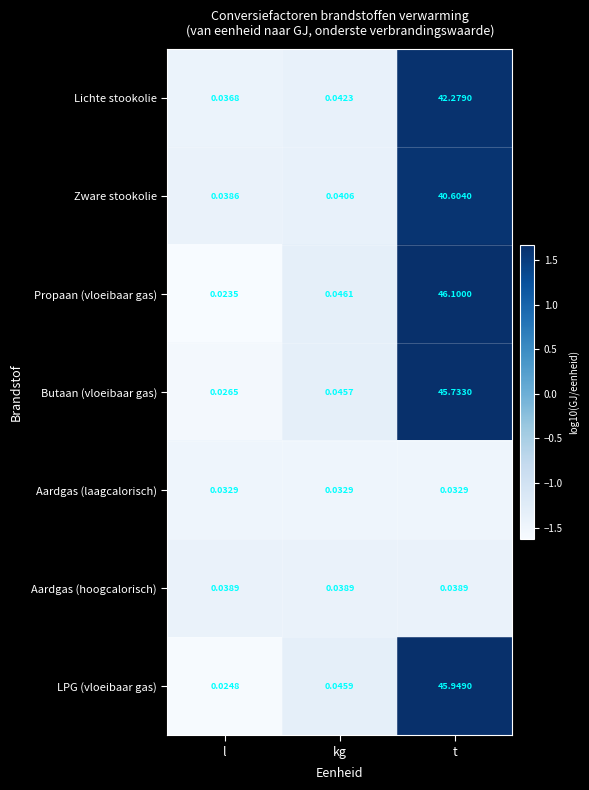

Rank the series by their maximum value, from lowest to highest.

Aardgas (laagcalorisch), Aardgas (hoogcalorisch), Zware stookolie, Lichte stookolie, Butaan (vloeibaar gas), LPG (vloeibaar gas), Propaan (vloeibaar gas)